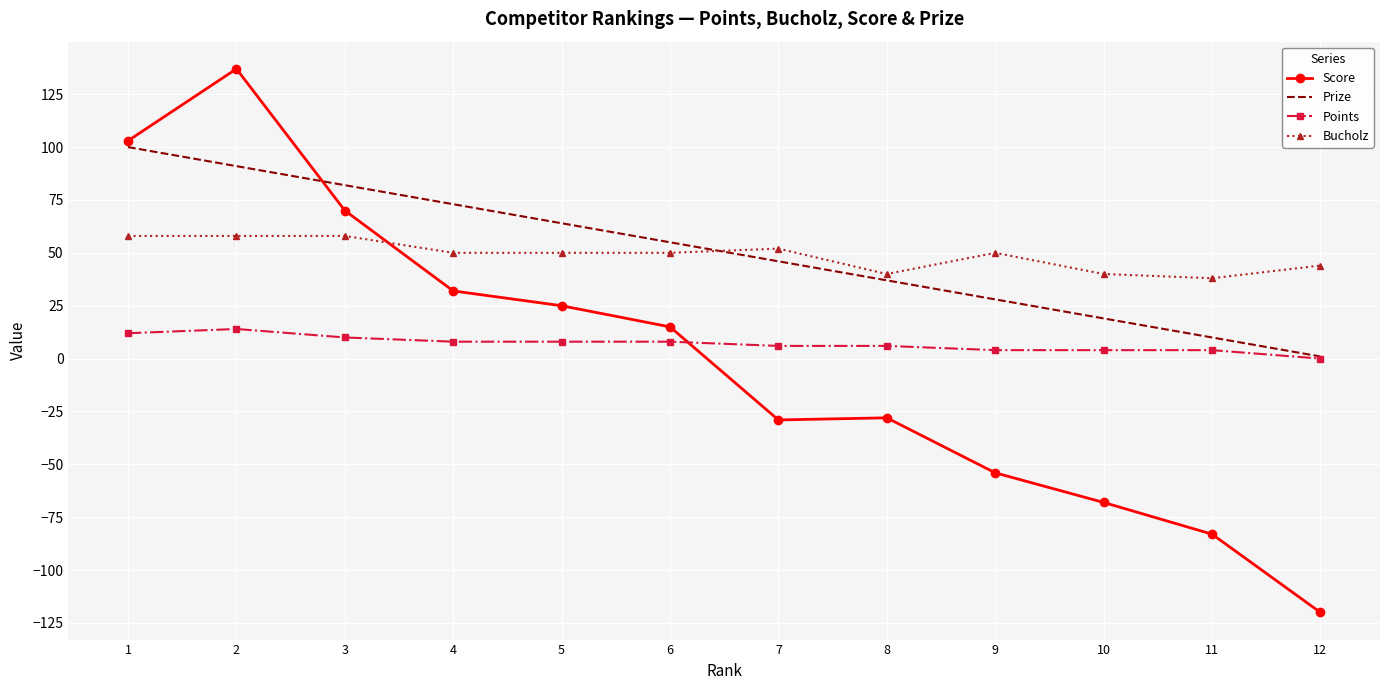

What value does the Points series have at 3, to the nearest 10?

10